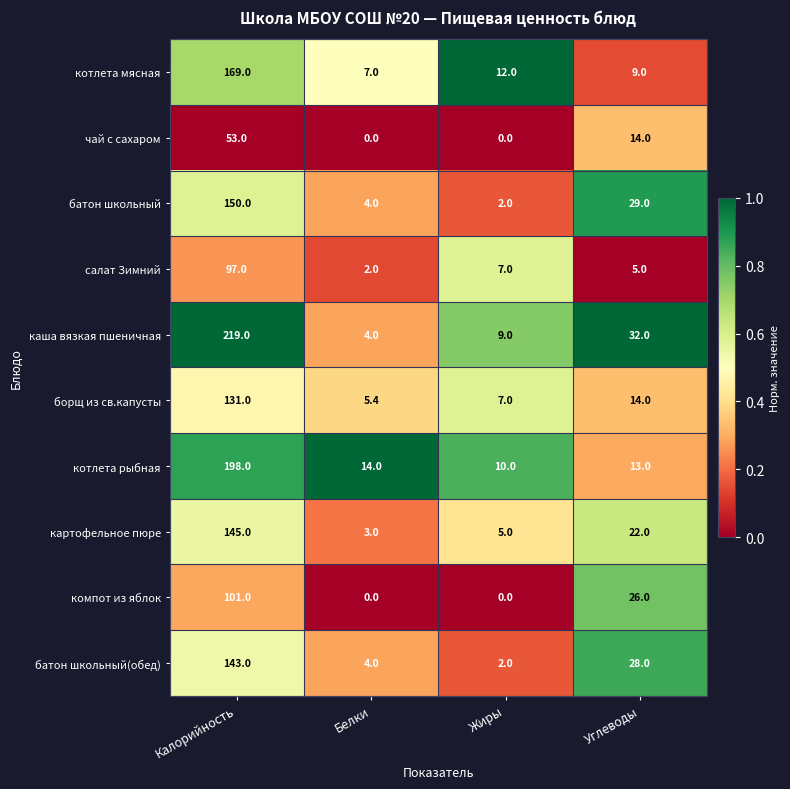

How many компот из яблок values are between 0 and 101?

4